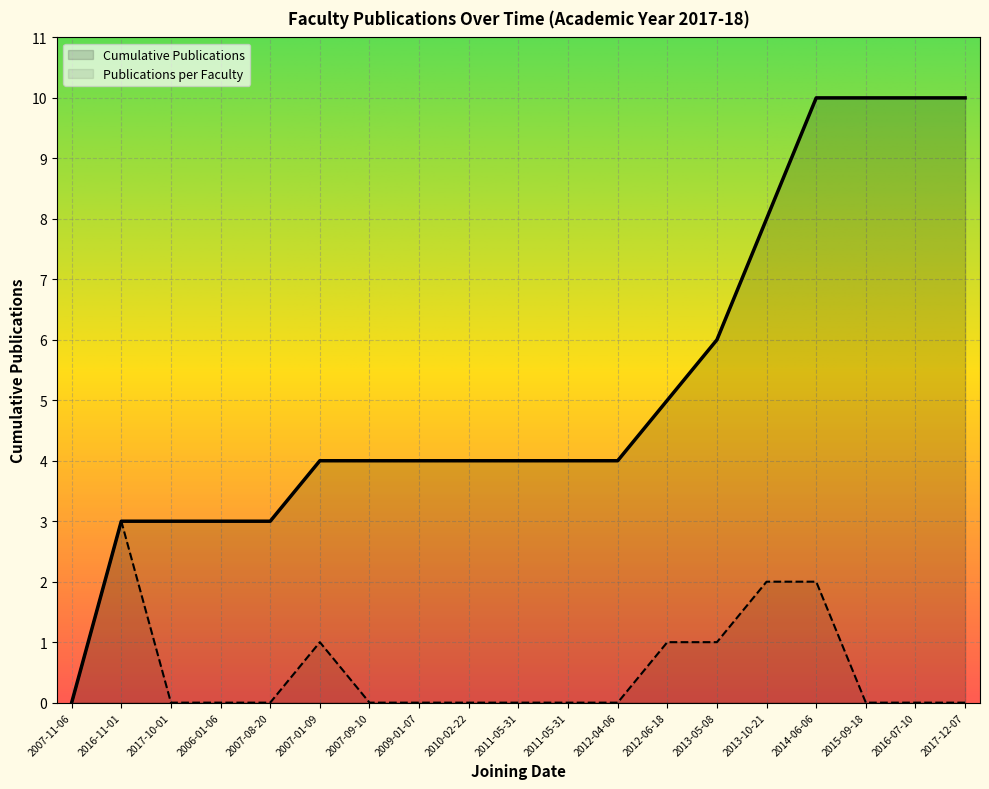

How many interior local peaks (higher than both neighbors) does the data have?

2